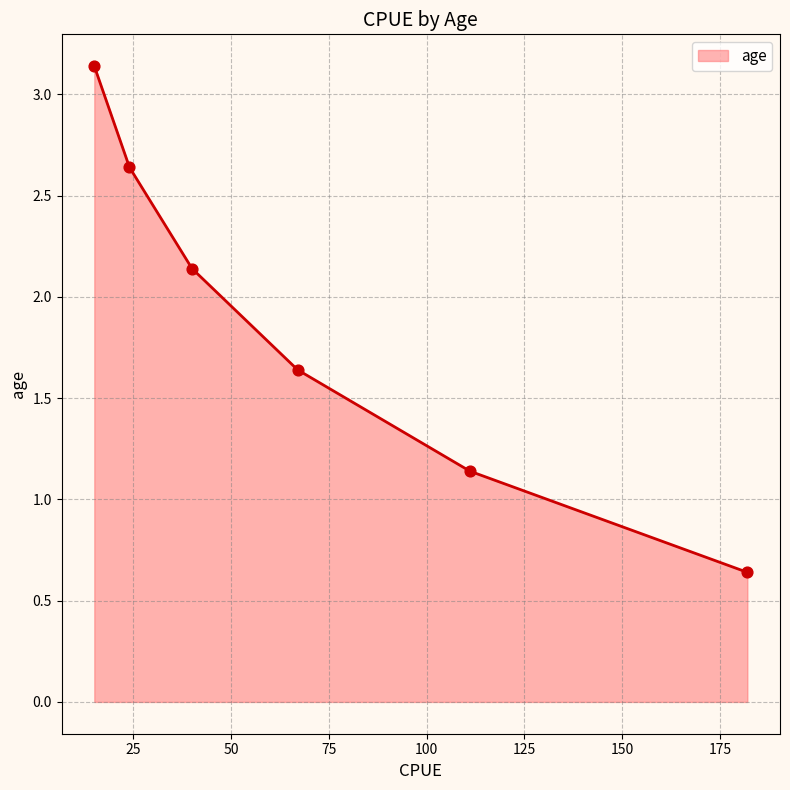

What is the change in value from 111 to 67?

+0.5